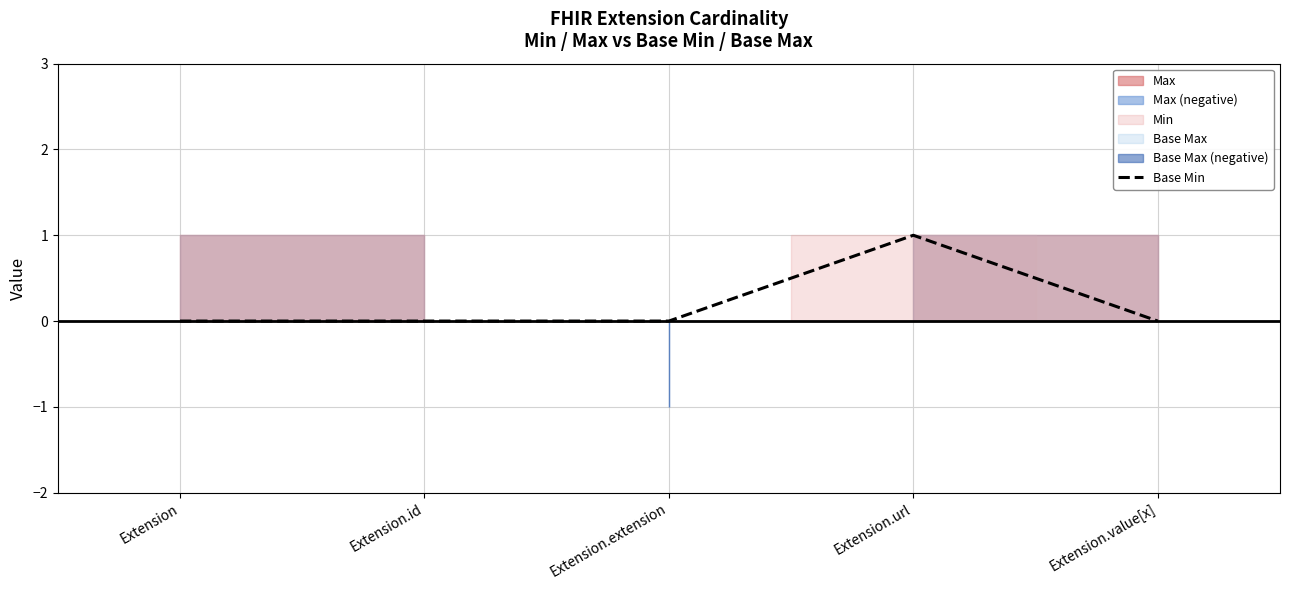

How many lines are shown in the chart?

1